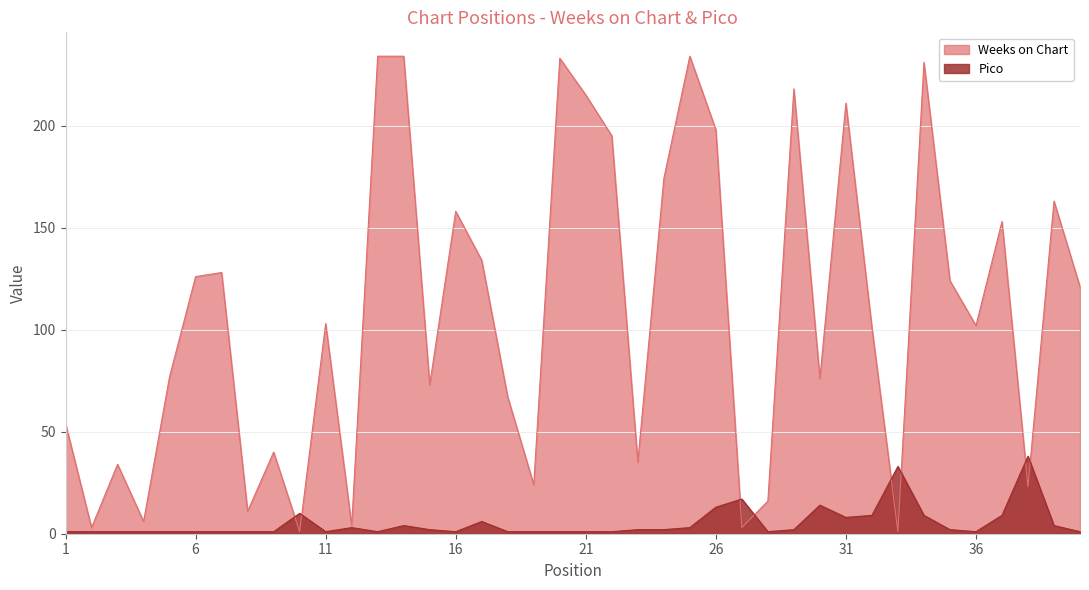

How many data points in Weeks on Chart are less than 103?

20